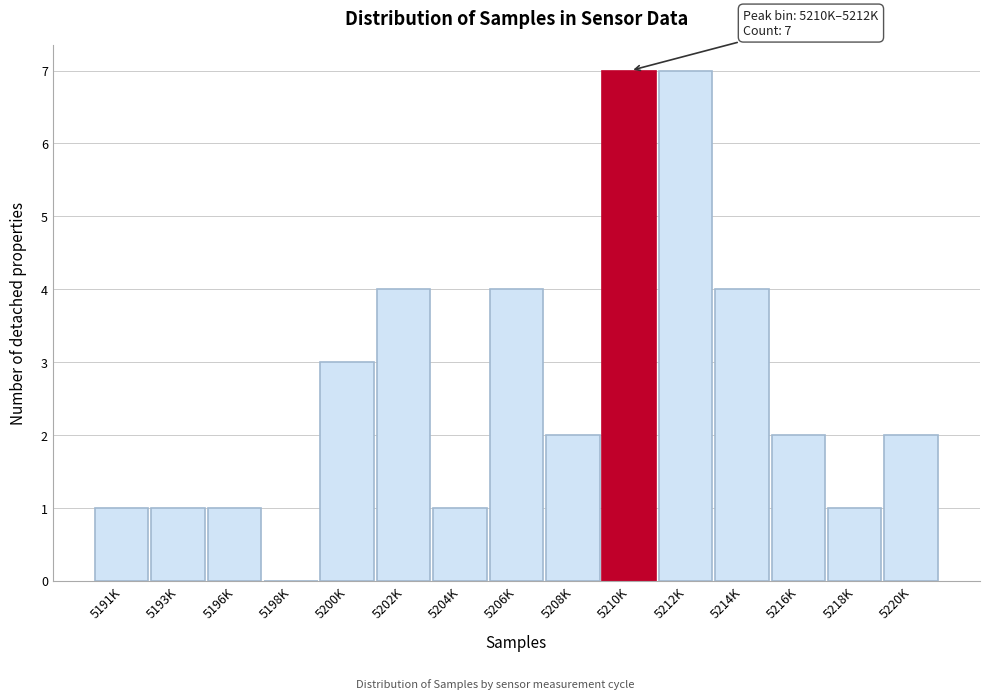

Reading right to left, list all the values displayed in this chart.

5220K=2	5218K=1	5216K=2	5214K=4	5212K=7	5210K=7	5208K=2	5206K=4	5204K=1	5202K=4	5200K=3	5198K=0	5196K=1	5193K=1	5191K=1